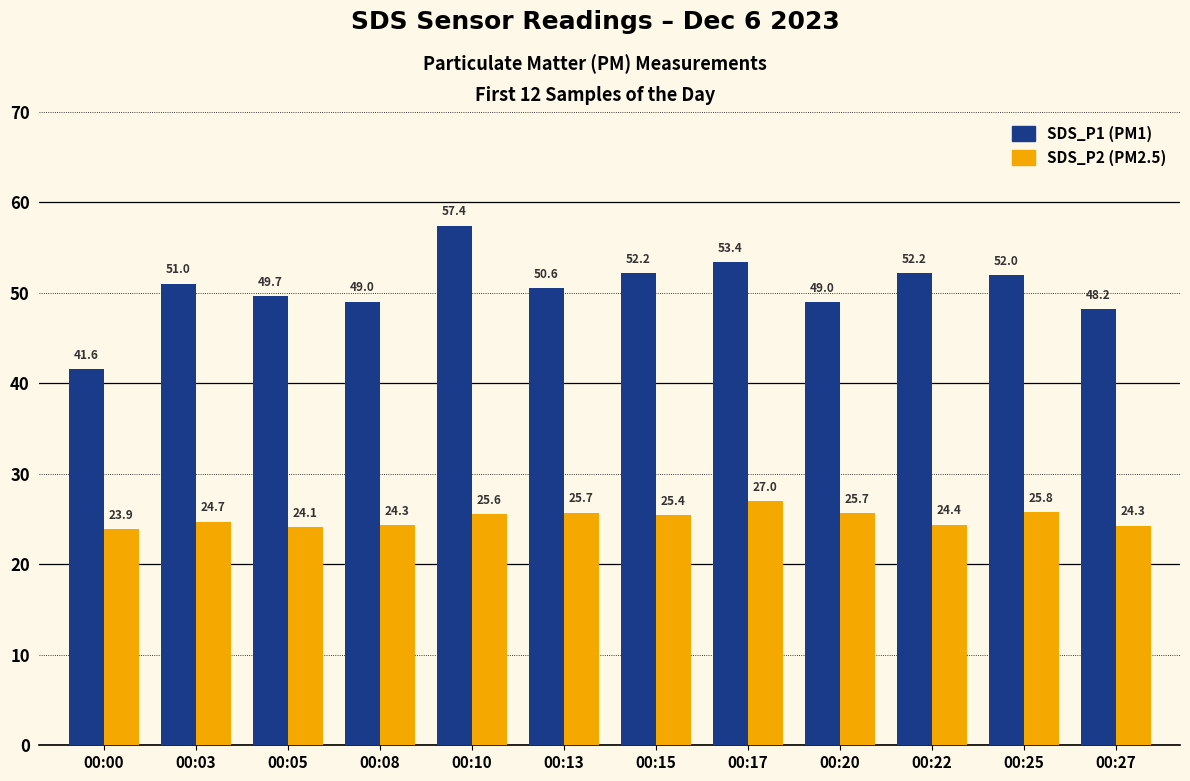

What is the difference between the highest and lowest values at 00:15?

26.8